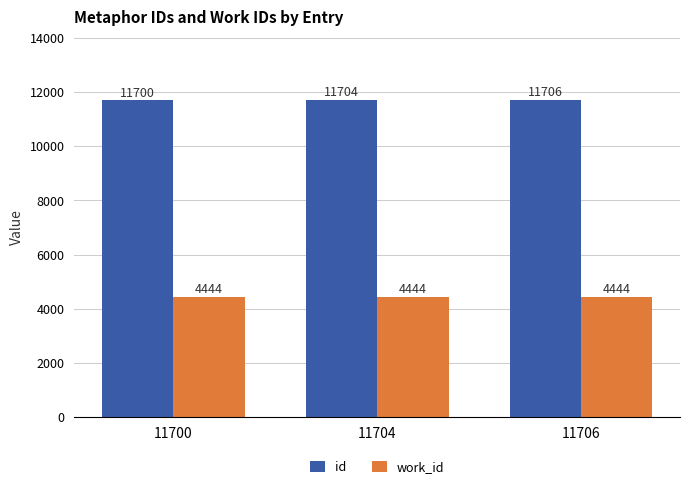

What is the minimum value for work_id?

4444